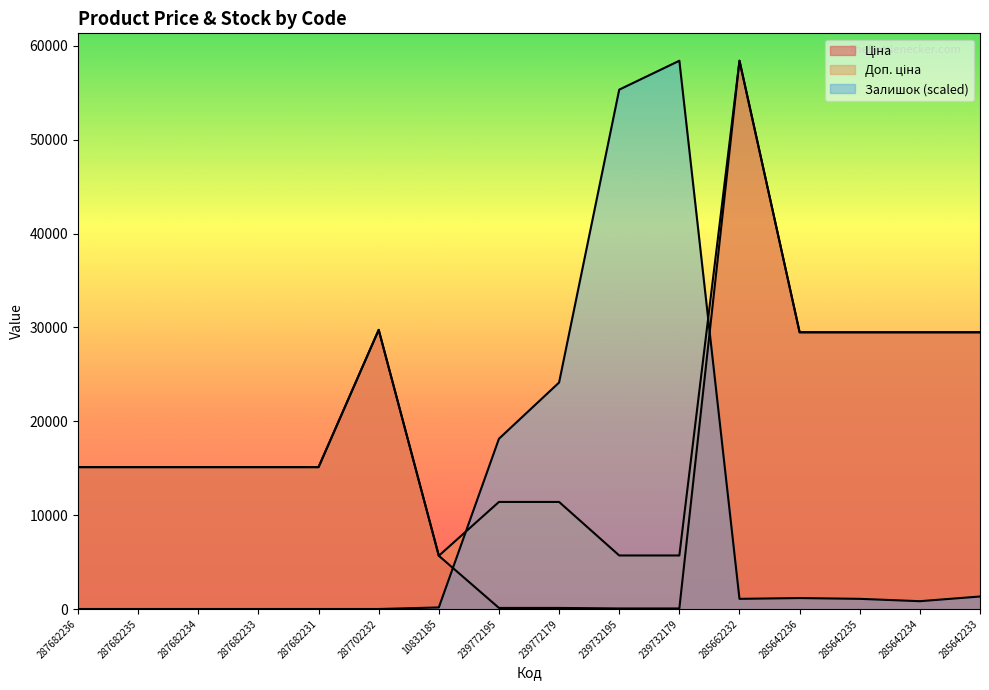

What is the average value of the Доп. ціна series?

20102.7